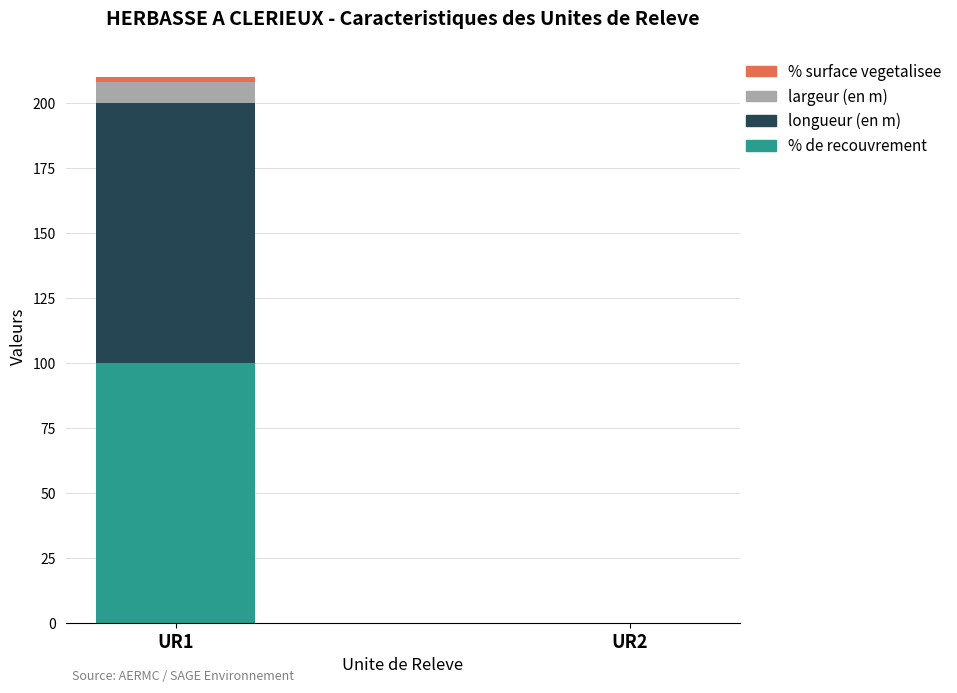

Which category has the highest value in the % de recouvrement series?

UR1